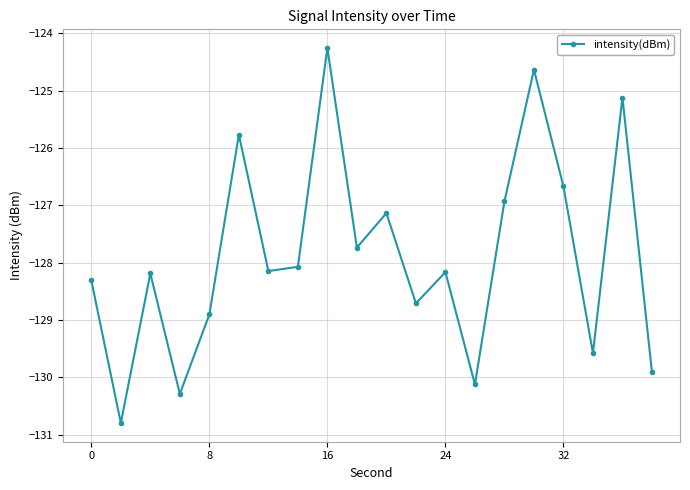

What is the difference between the maximum and minimum values?

6.5